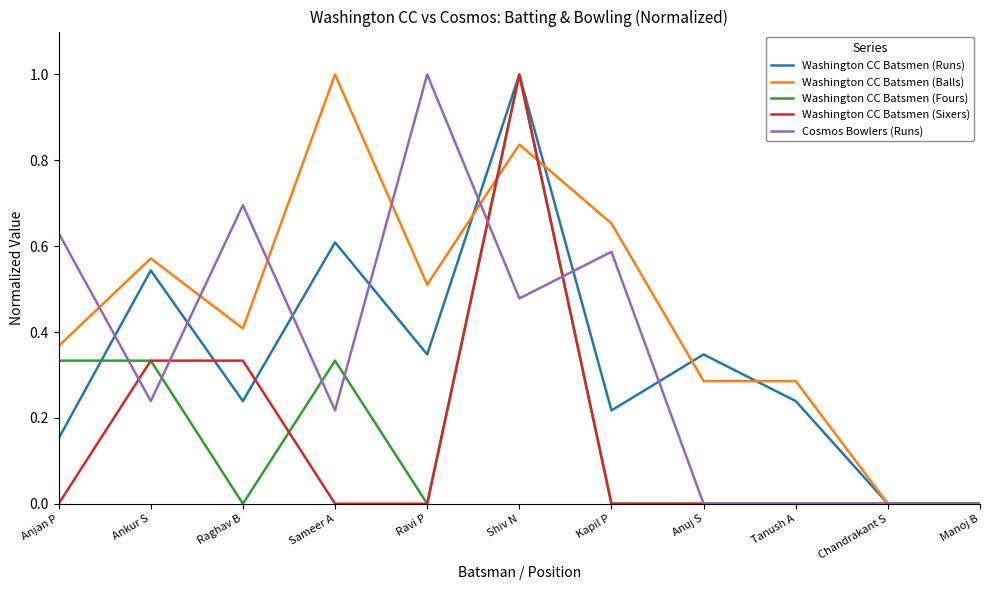

What position from the left is Sameer A?

4